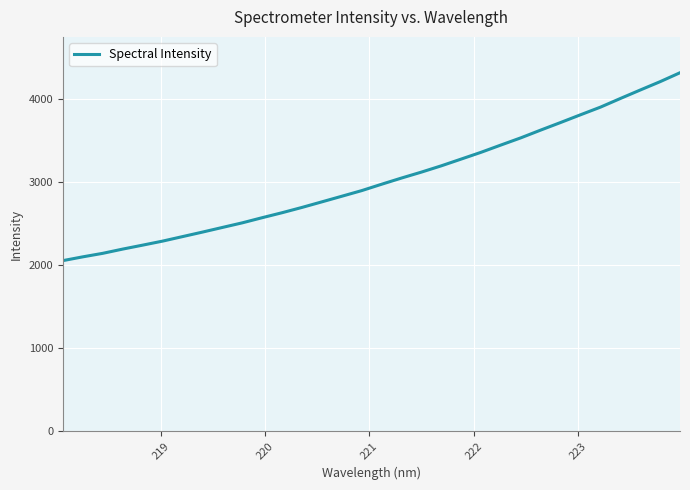

What is the minimum value shown in the chart?

2053.8